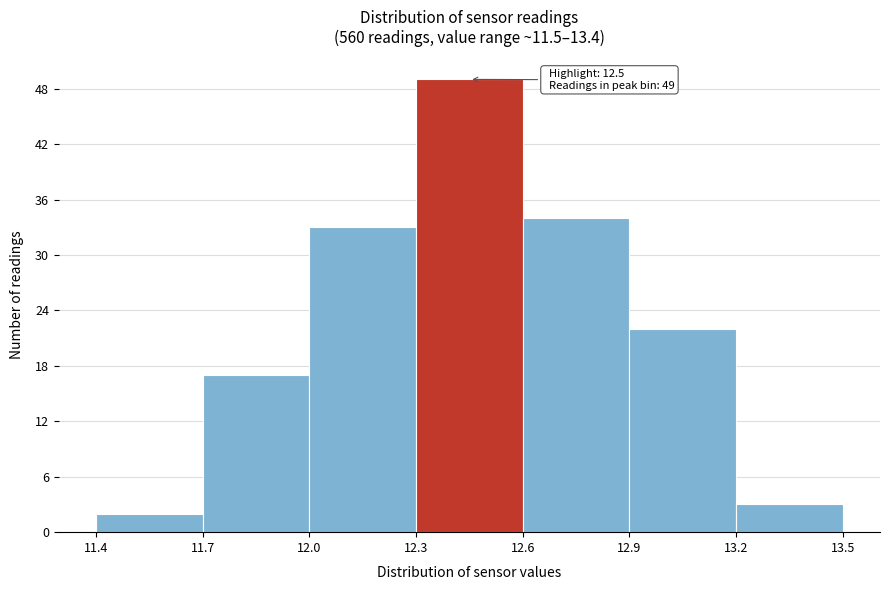

Over which range of the x-axis is the bar tallest?

12.3 to 12.6